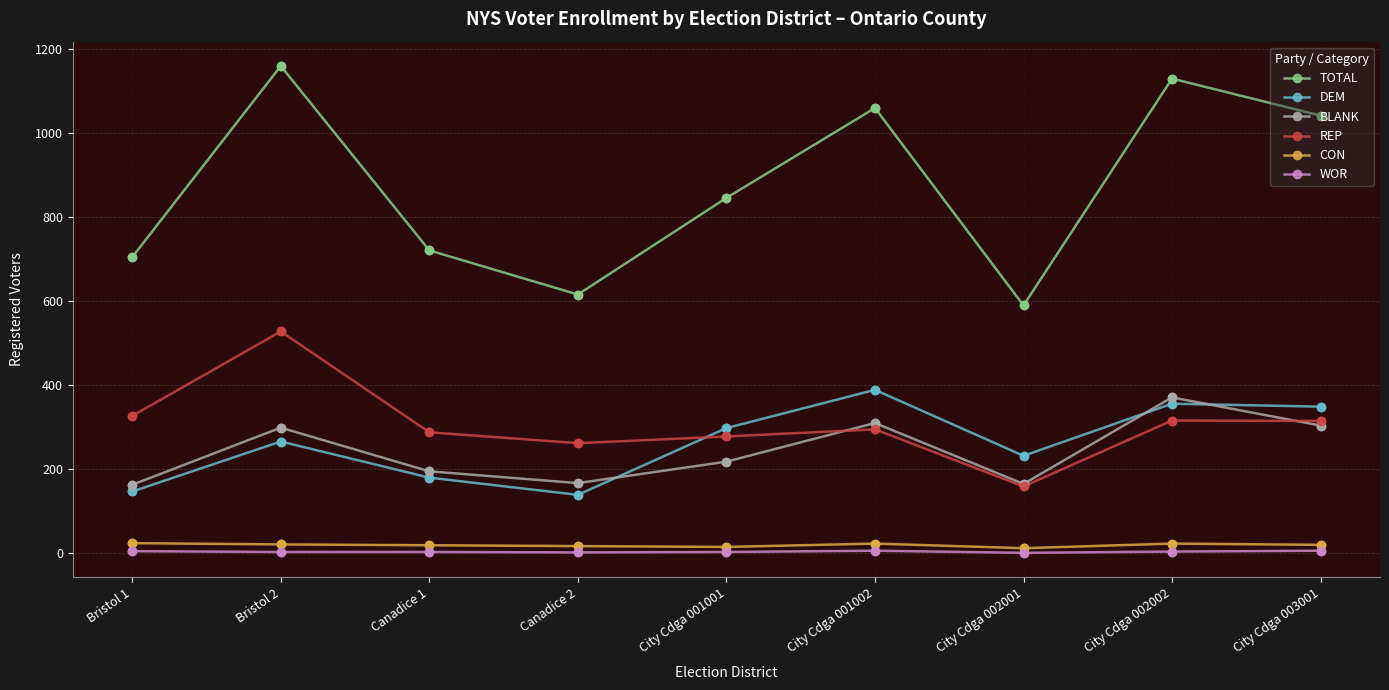

What is the total value across all series at City Cdga 002001?

1153